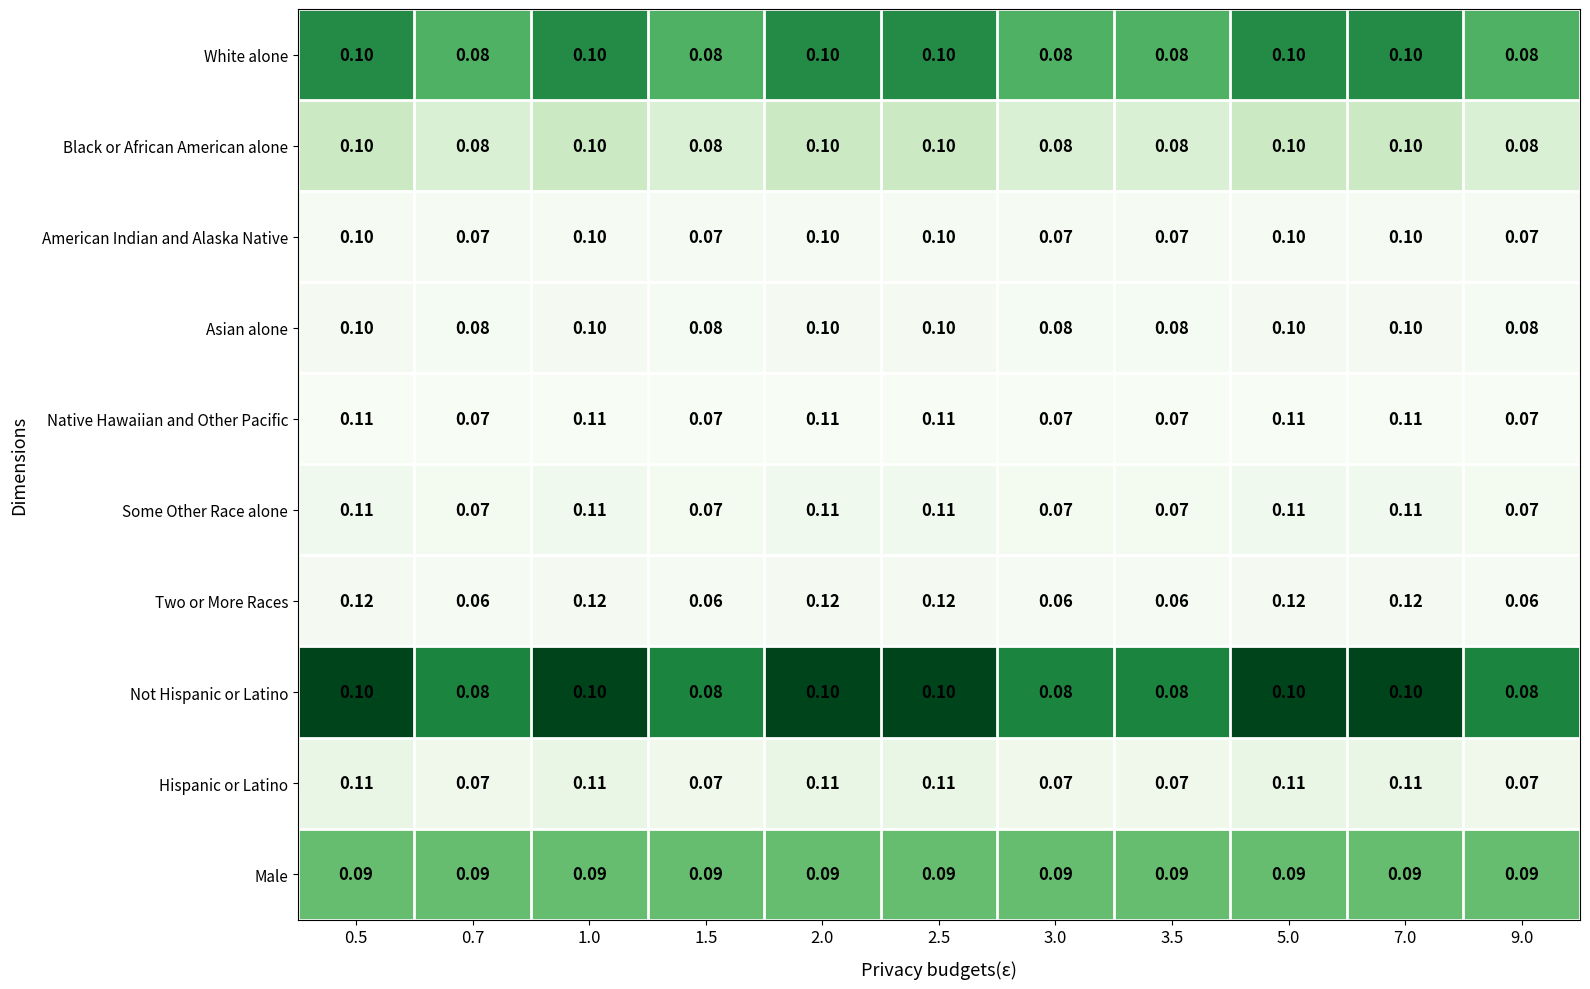

Which series has the largest range (max minus min)?

Two or More Races